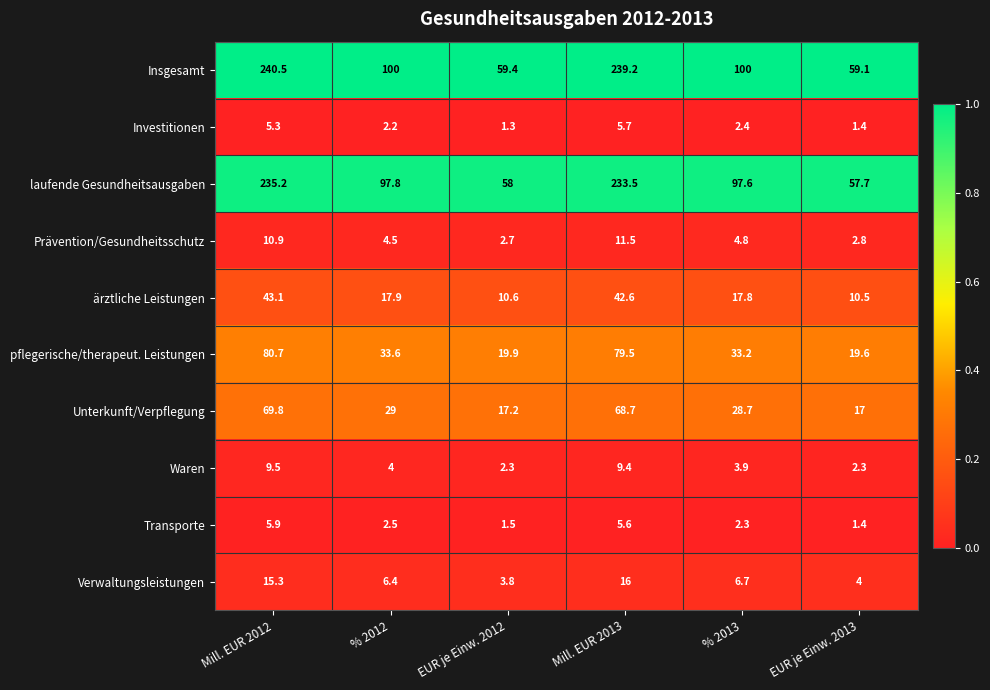

At which category is the sum across all series the highest?

Mill. EUR 2012